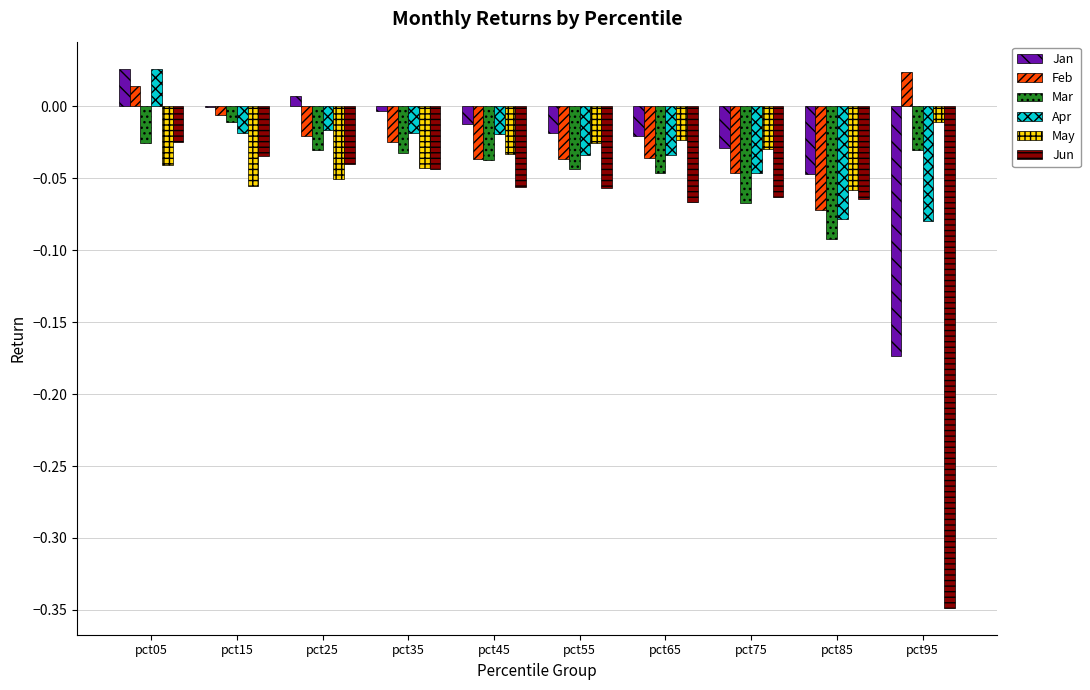

How many groups of bars are there?

10